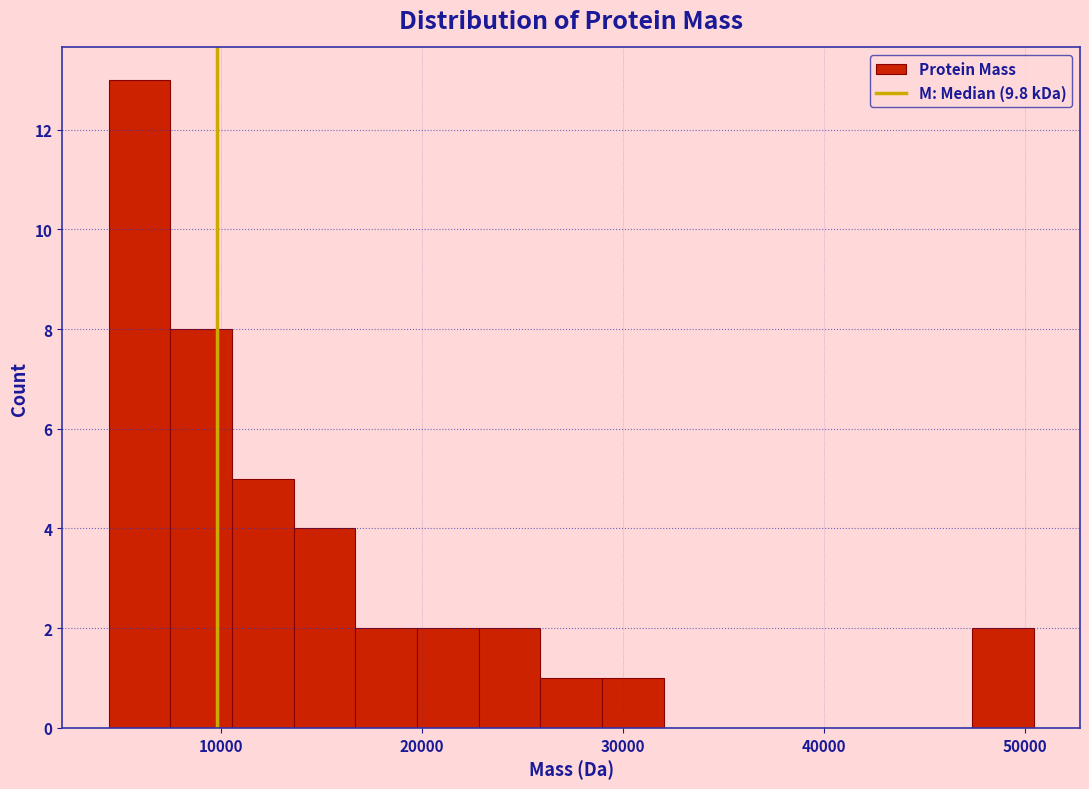

Read against the x-axis, roughly where is the centre of the tallest bar?

6000